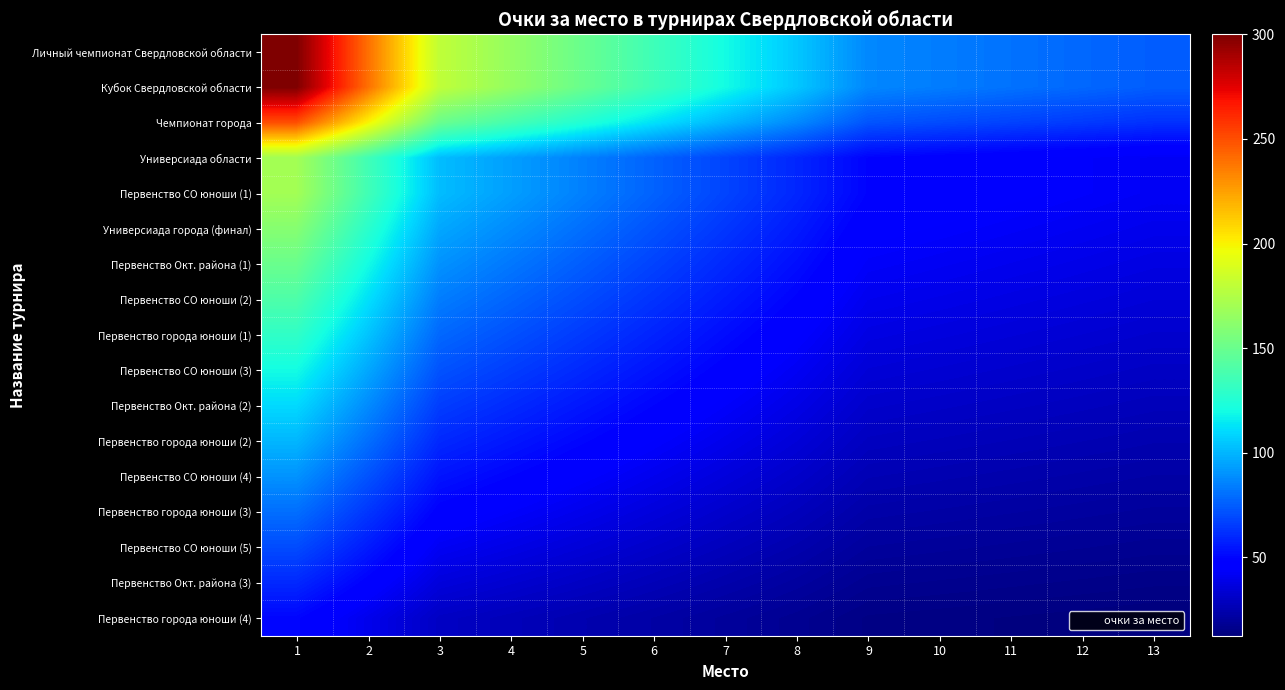

At which category is the sum across all series the highest?

1